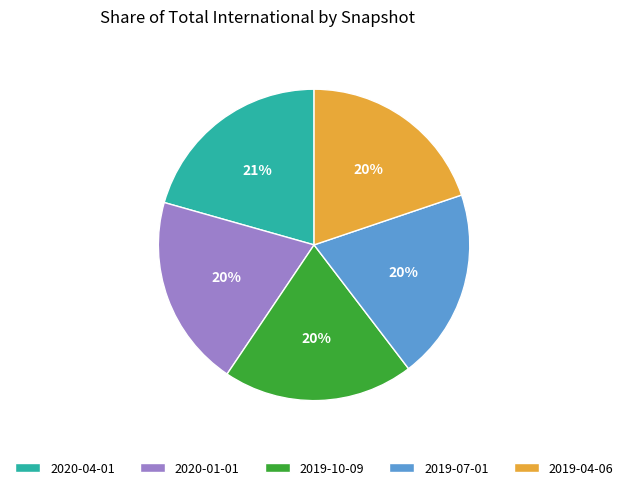

The 2020-04-01 slice represents 21% of the pie. True or false?

True